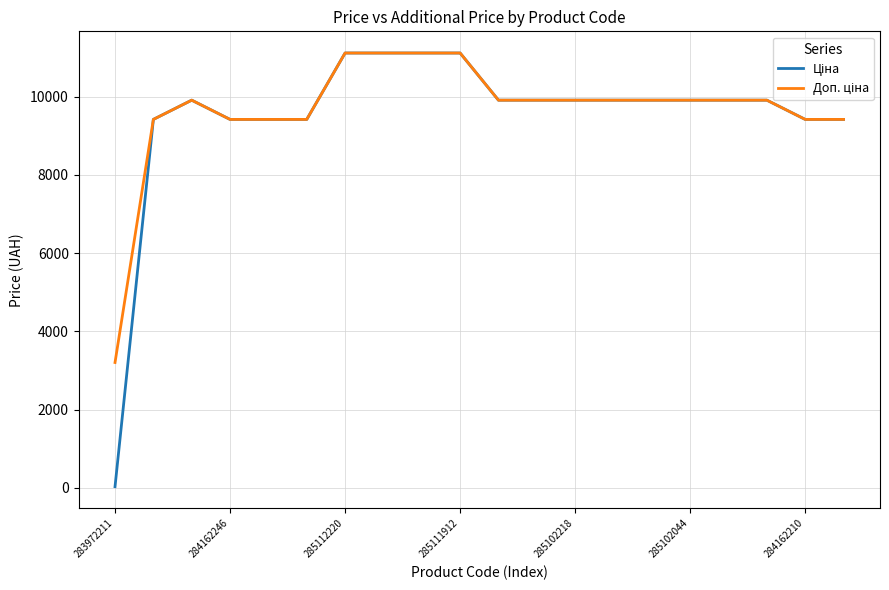

What is the greatest value displayed?

11113.6